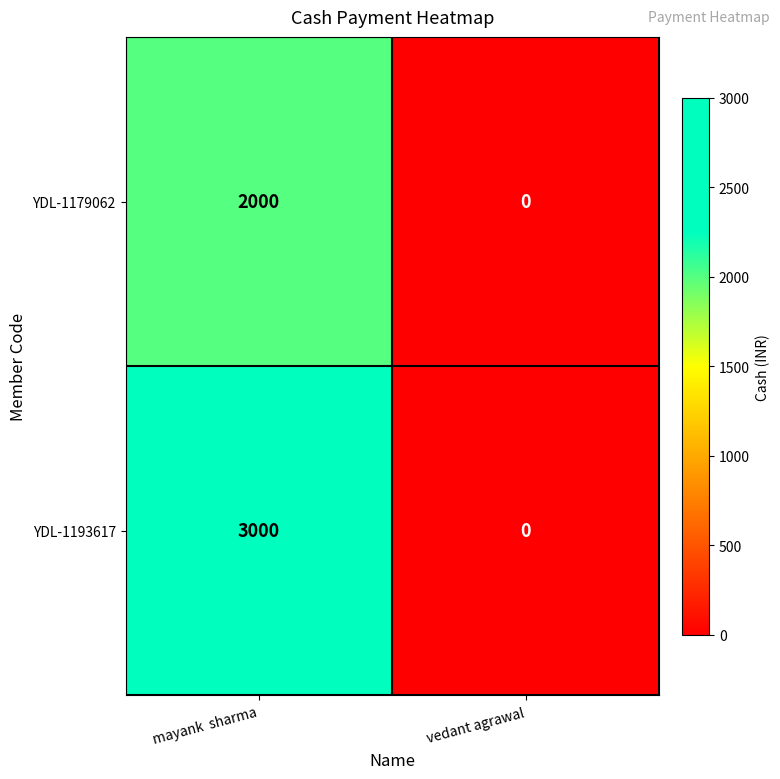

Which series has the largest range (max minus min)?

YDL-1193617